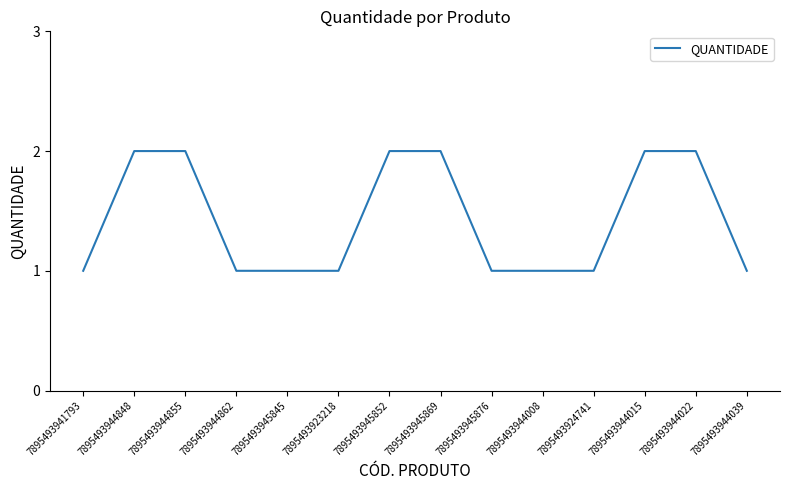

What is the change in value from 7895493941793 to 7895493945852?

+1